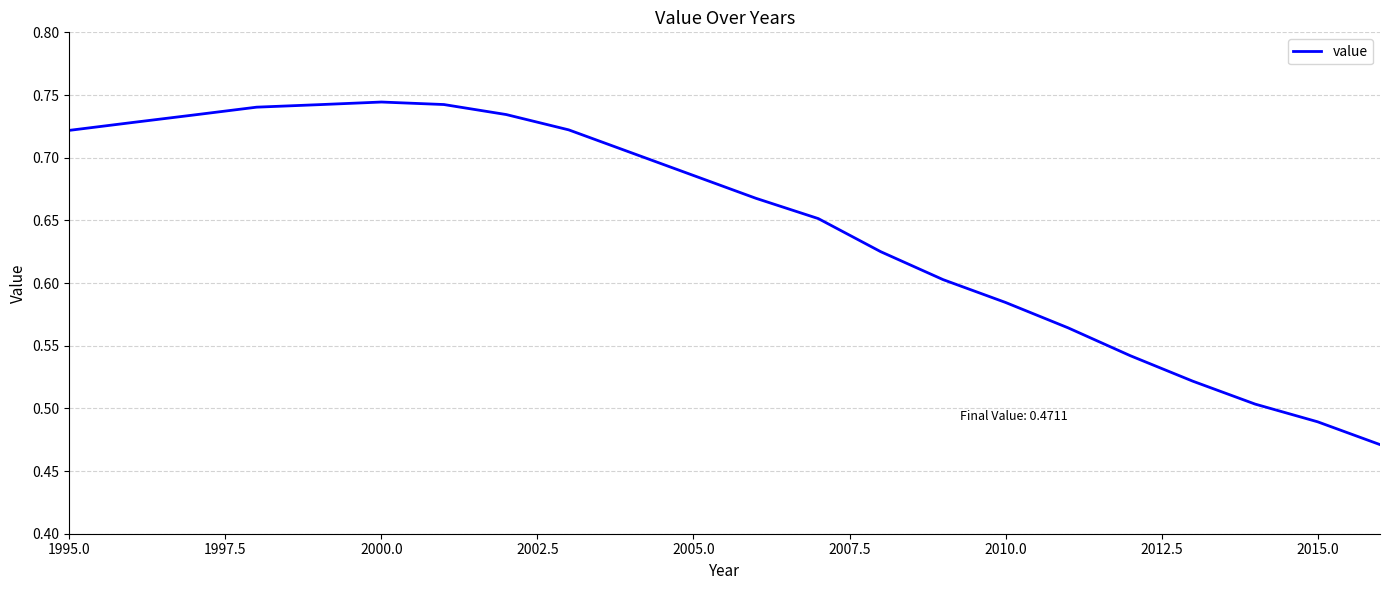

What is the difference between the maximum and minimum values?

0.3